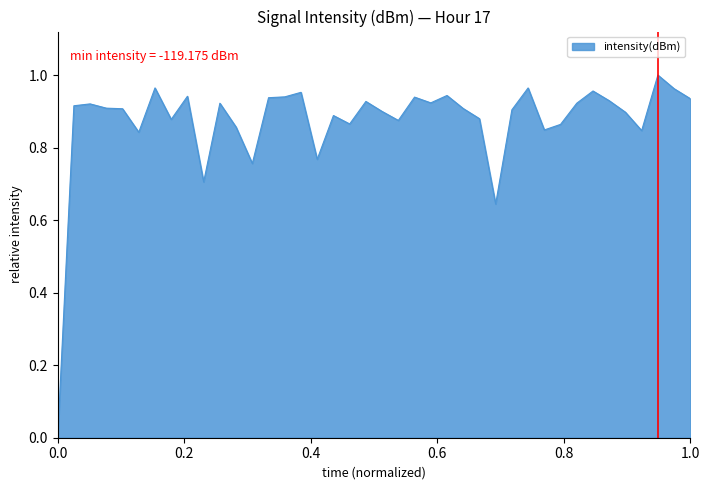

Does the chart display data point markers on the line(s)?

No